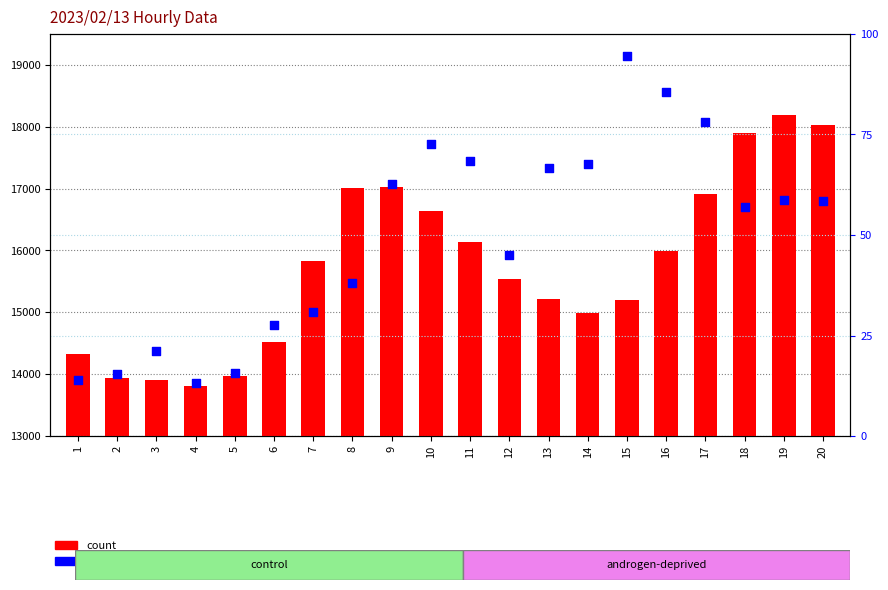

Which series has the widest spread of Y values?

count